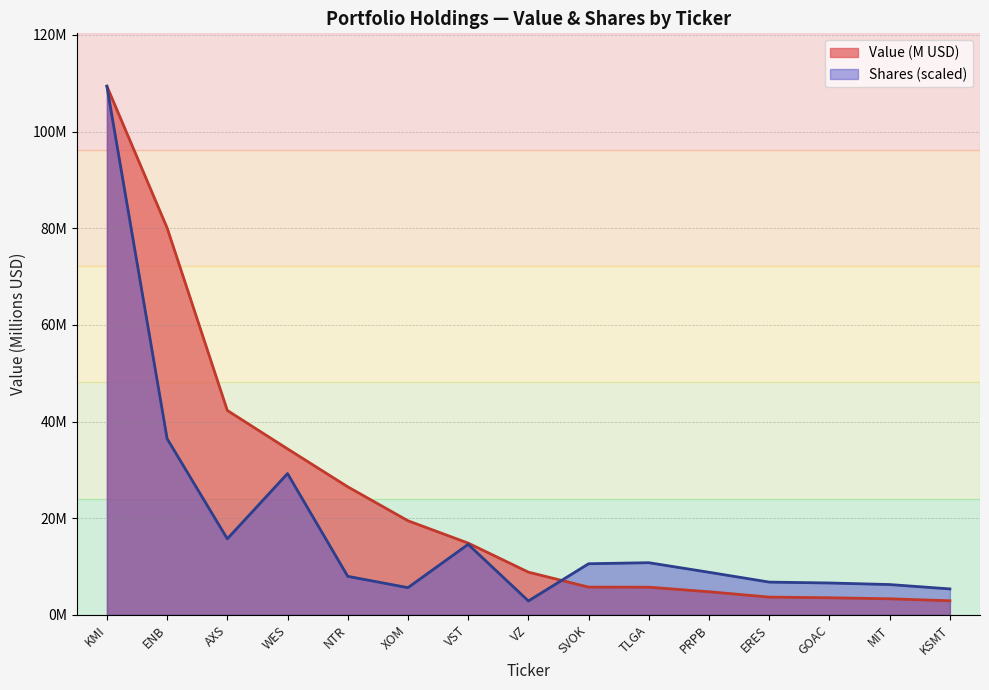

Which has a higher value, GOAC or AXS?

AXS